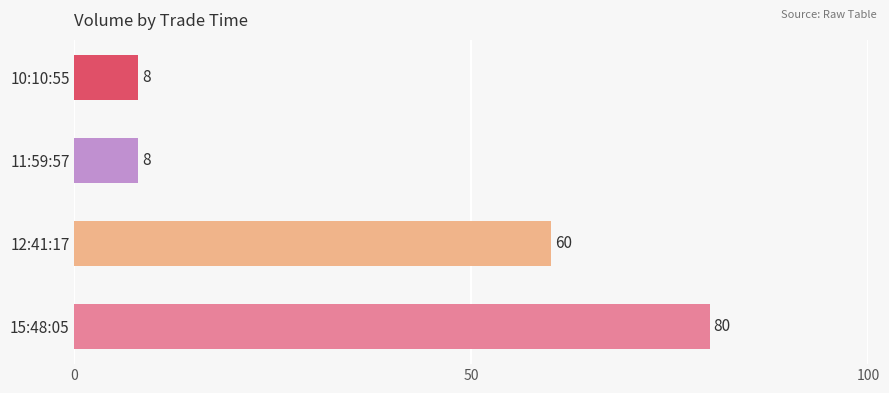

What is the change in value from 12:41:17 to 11:59:57?

-52